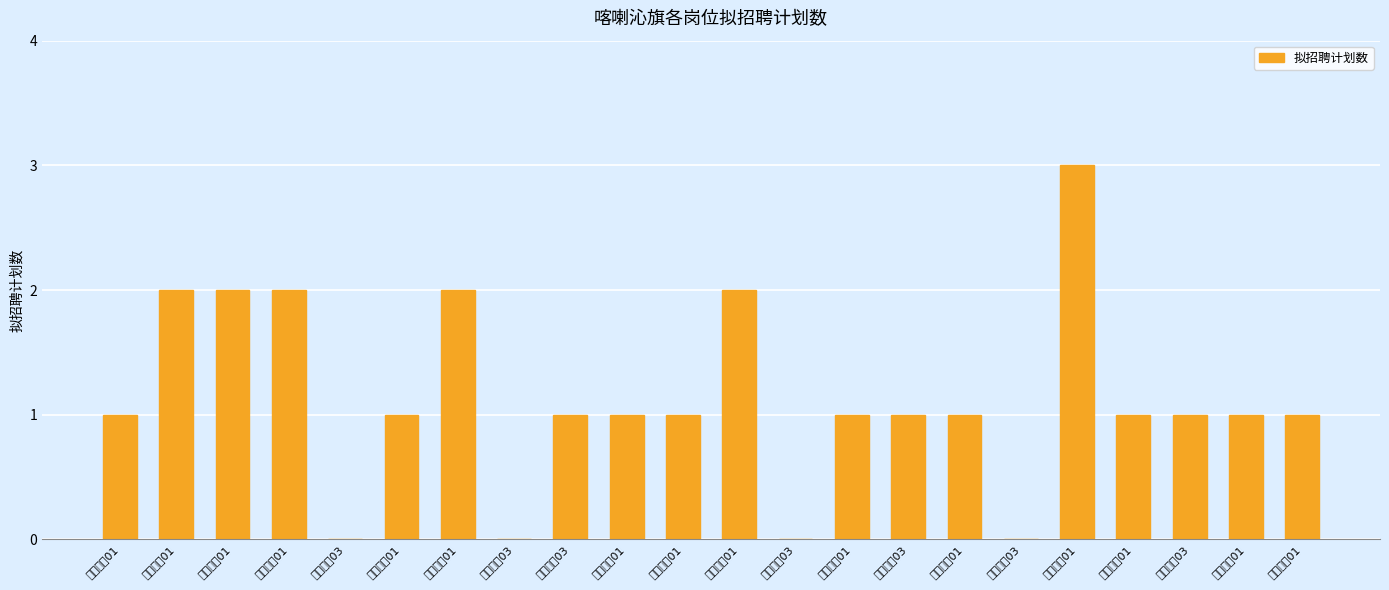

True or false: the data shows 2 at 初中生物01.

True